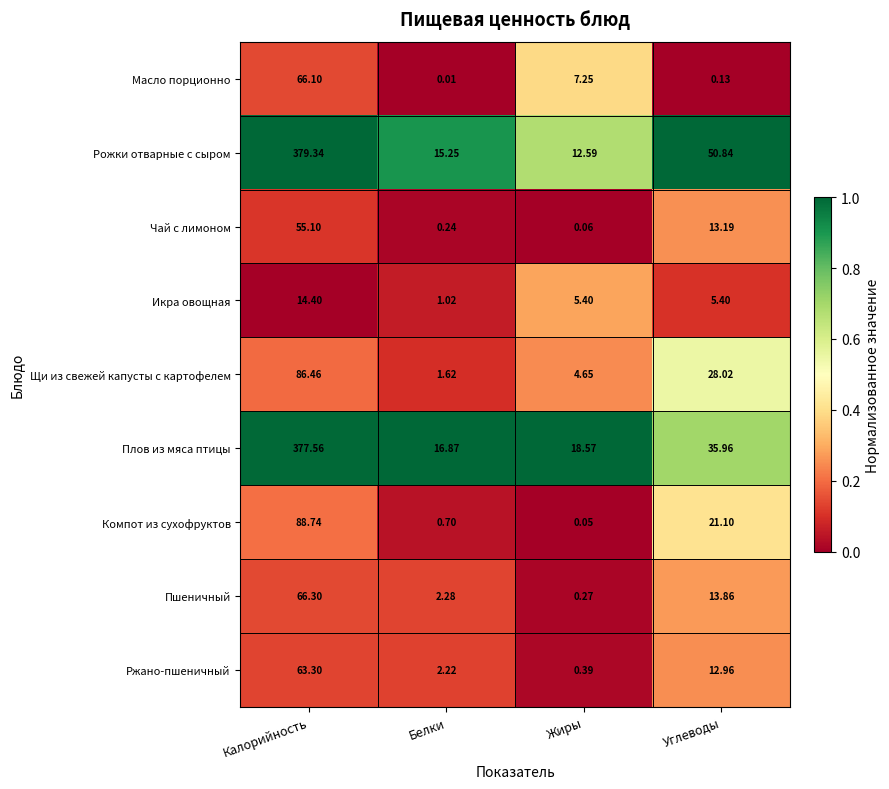

Is the value of Ржано-пшеничный at Углеводы greater than the value of Компот из сухофруктов at Углеводы?

No